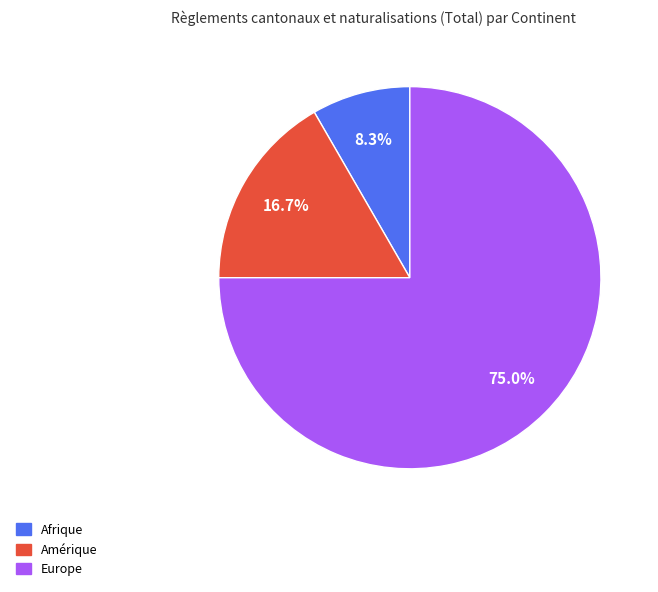

Is there a majority slice in this chart?

Yes